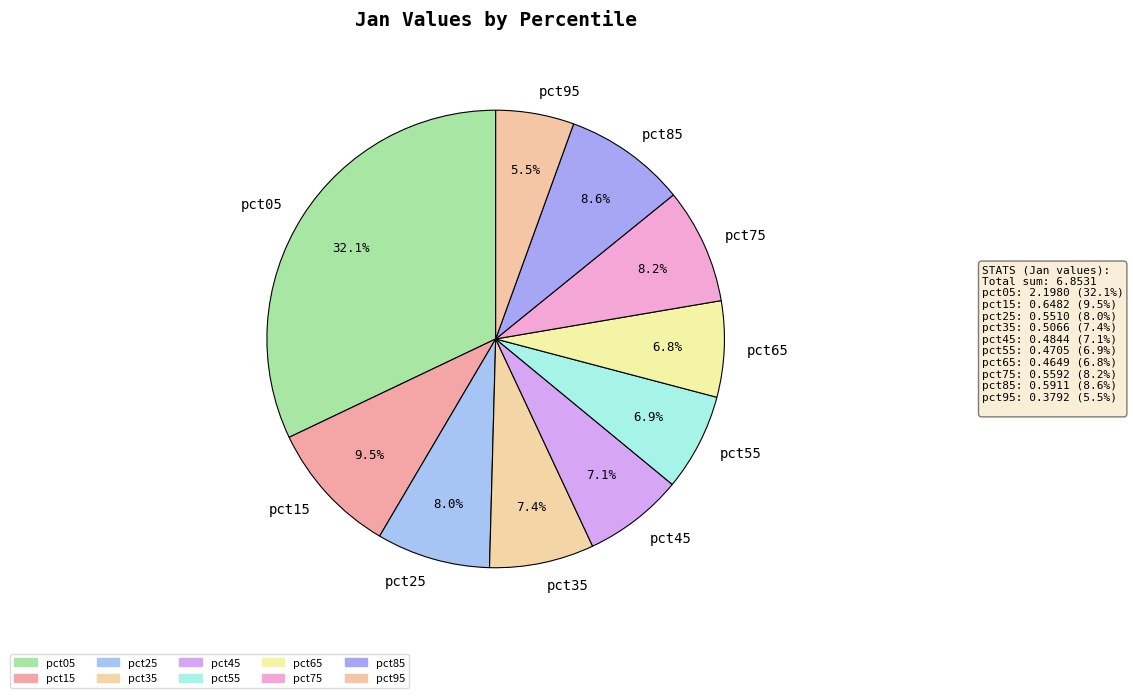

To the nearest percent, what is the difference between the pct95 and pct65 slice percentages?

1%